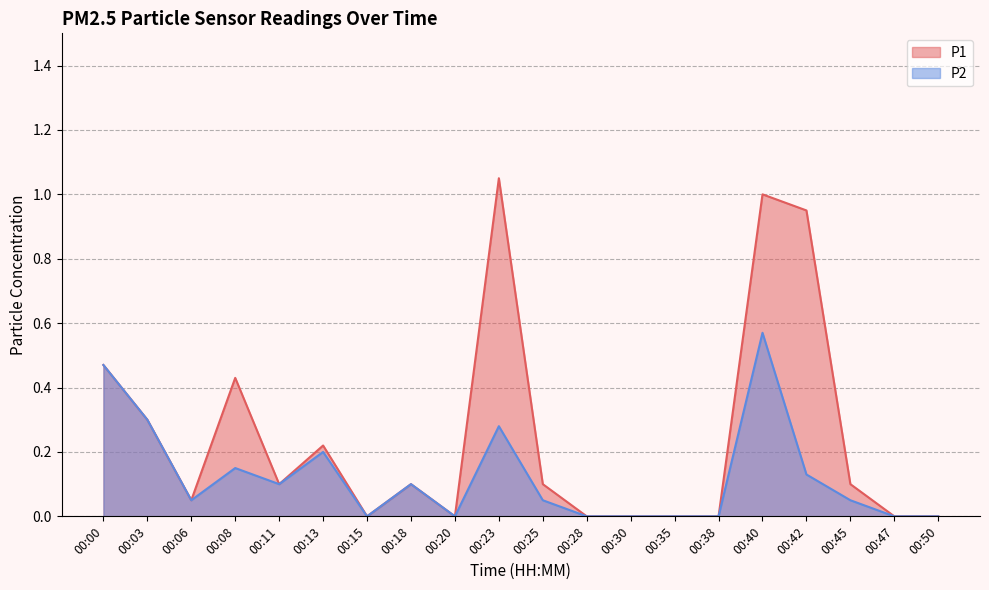

Rank the series by their average value, from lowest to highest.

P2, P1